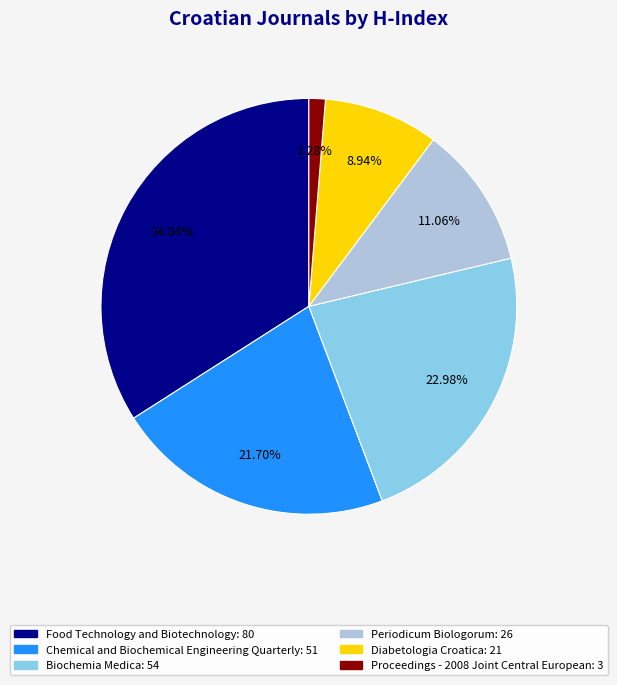

Which slice is the smallest?

Proceedings - 2008 Joint Central European